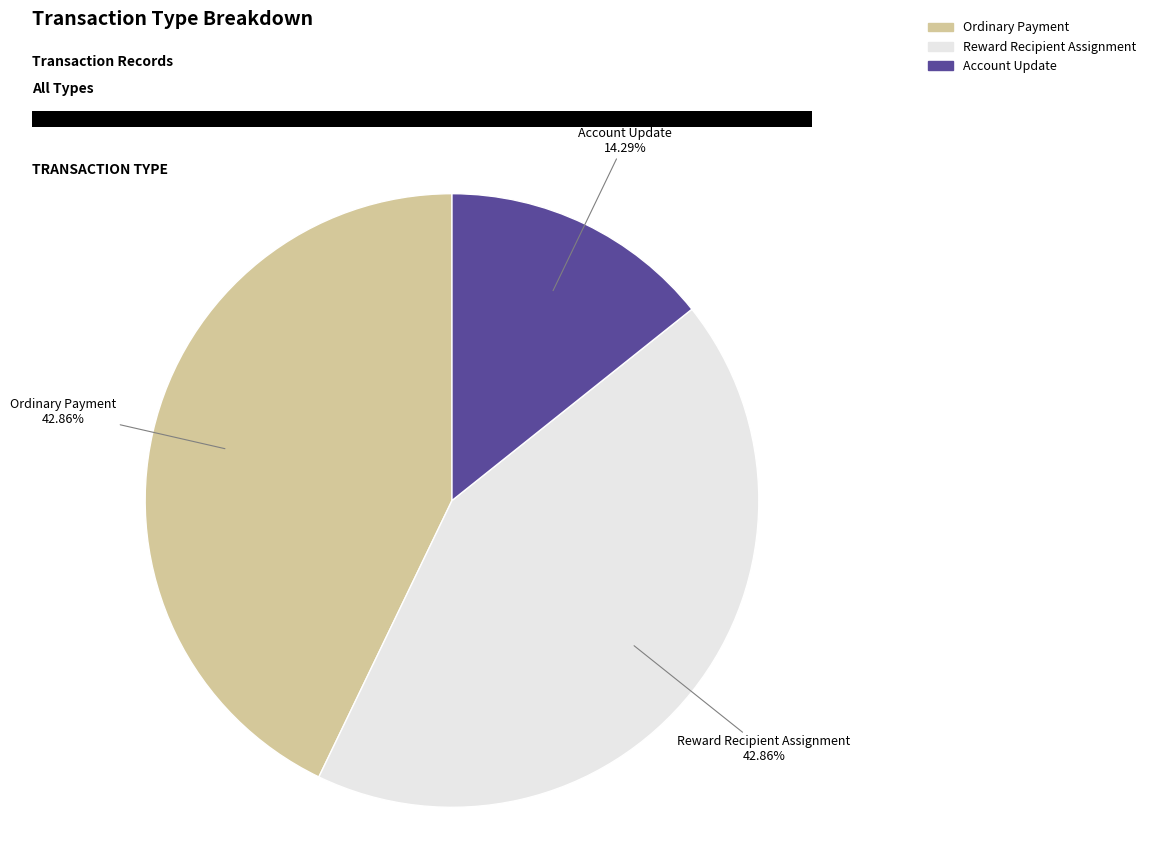

Is the sum of Ordinary Payment and Reward Recipient Assignment greater than half?

Yes